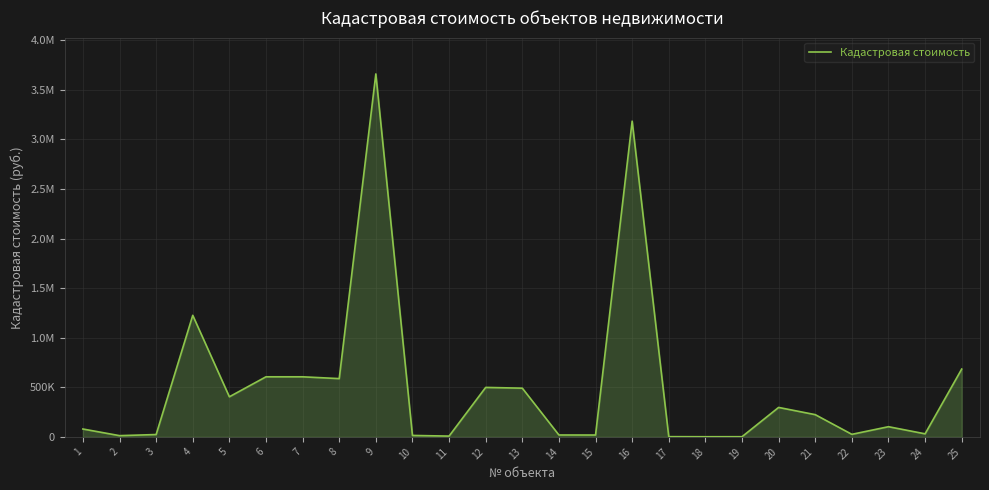

Is this an area chart (filled region under the line)?

Yes